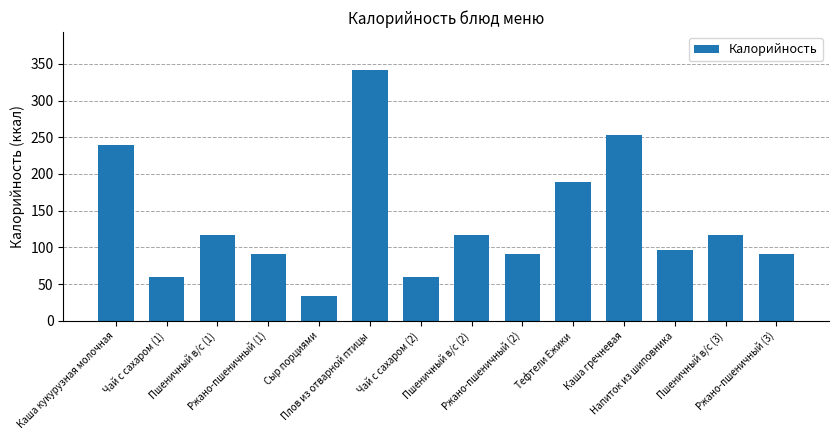

What is the label of the 3rd bar from the right?

Напиток из шиповника